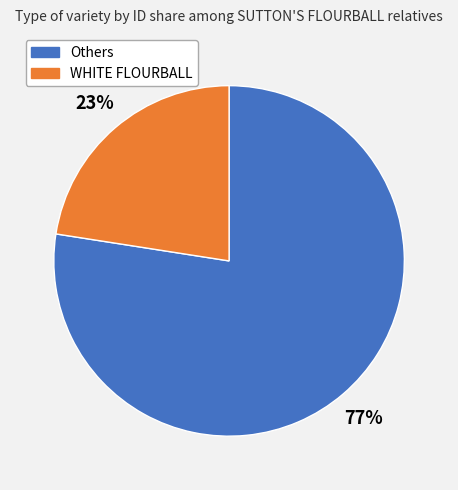

Does any single category account for the majority?

Yes